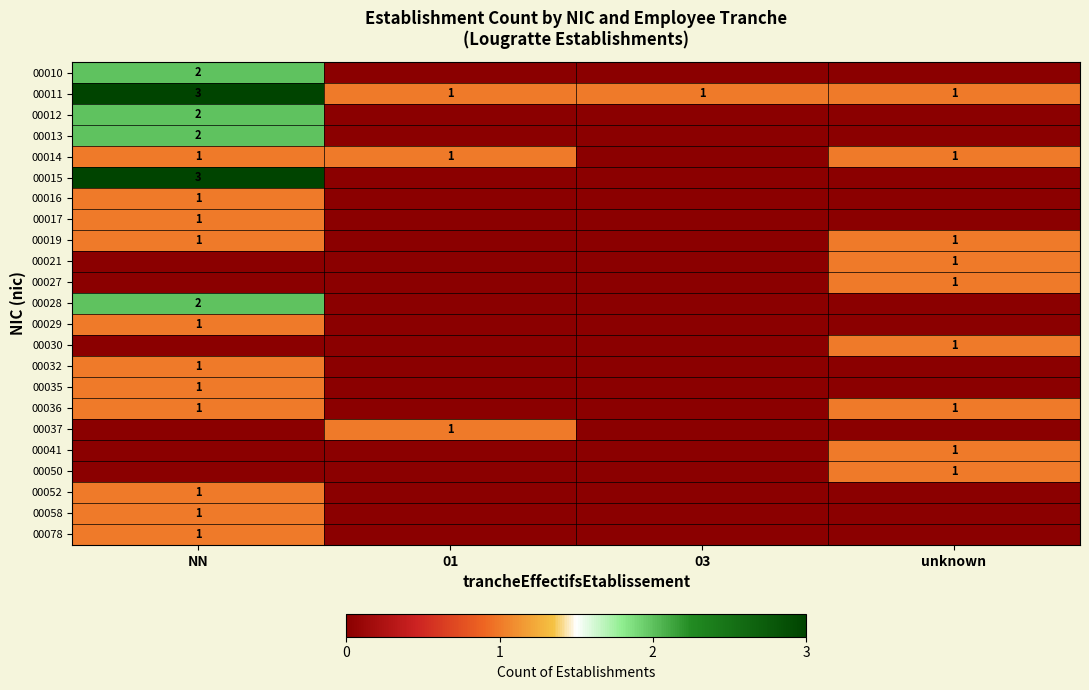

Is it true that 00015 equals 3 at NN?

True